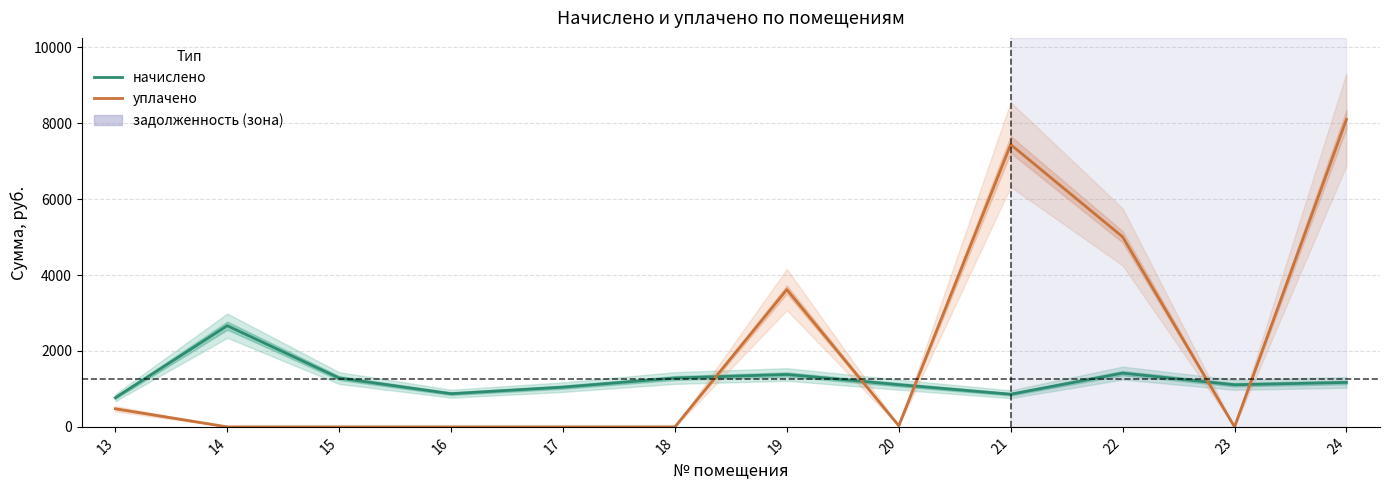

What is the highest value of the уплачено series?

8100.0